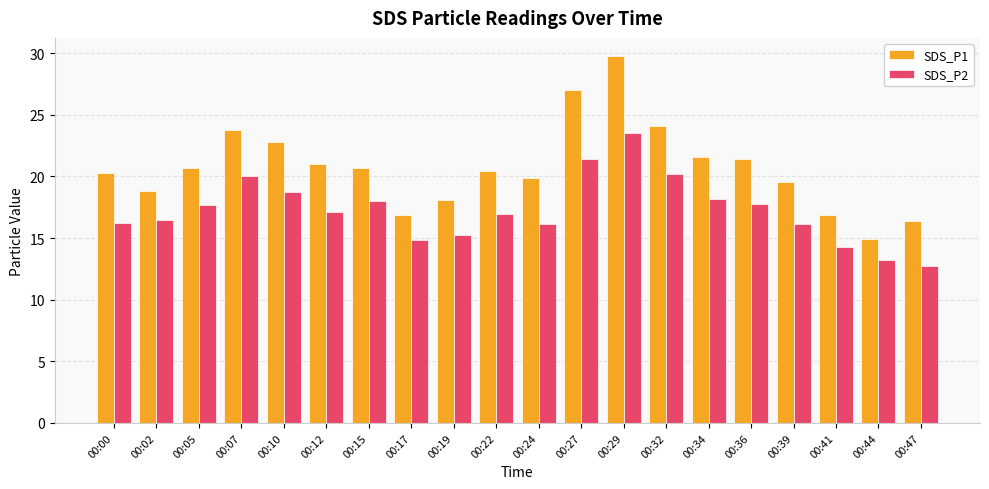

At 00:47, list the series in order from largest to smallest.

SDS_P1, SDS_P2